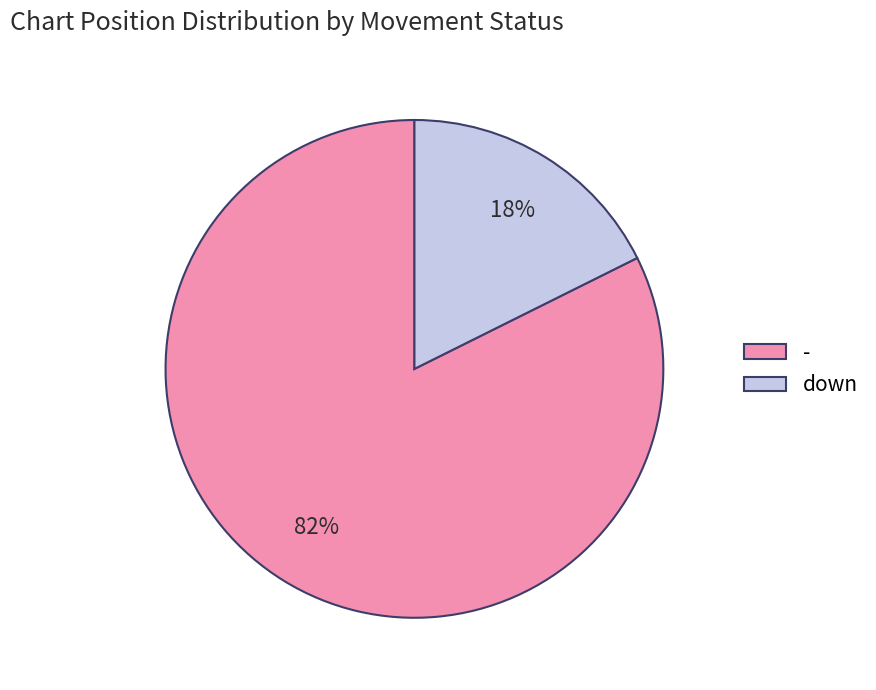

Which has a higher value, - or down?

-